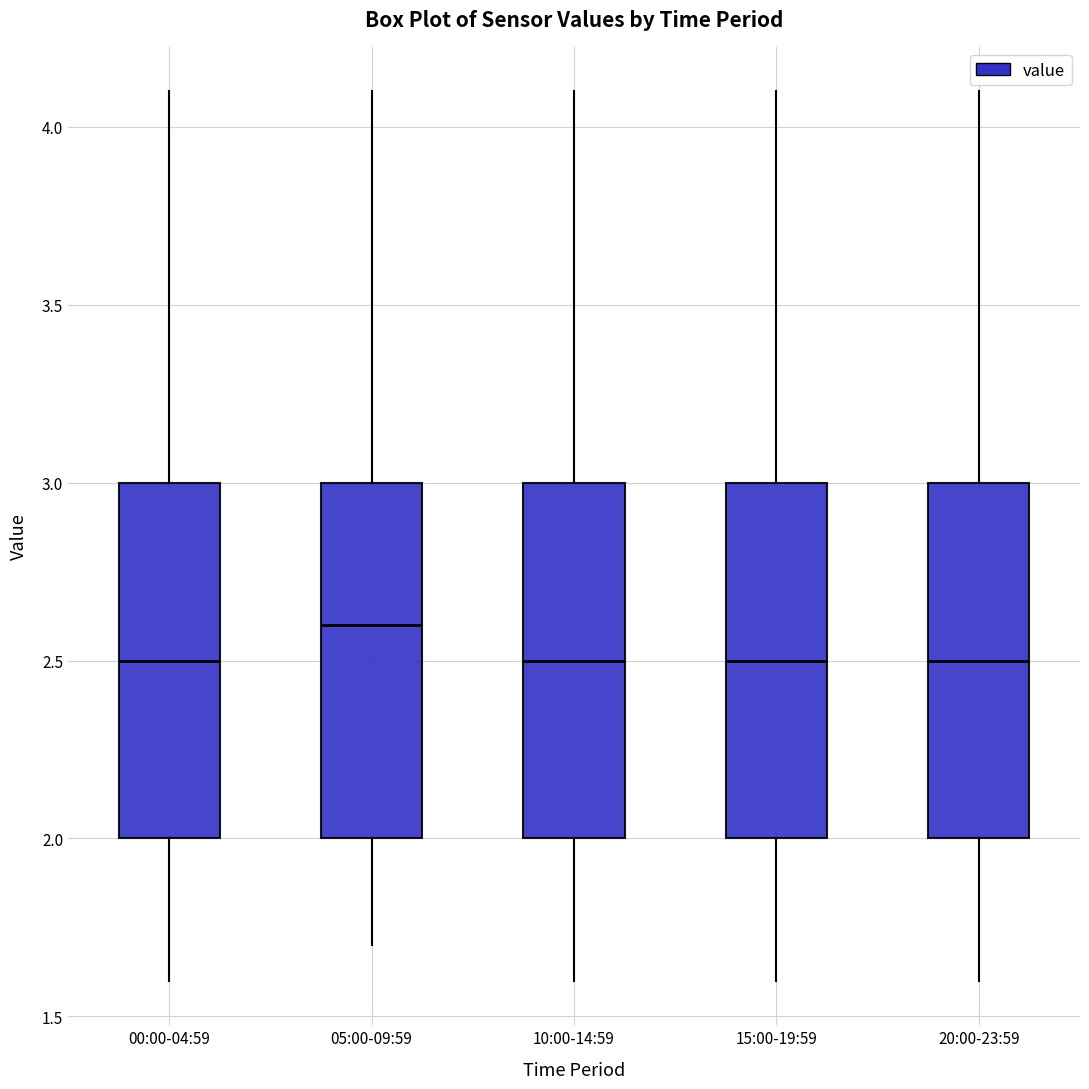

Reading left to right, transcribe this box plot: for each box, give where its median line is, the range the box spans, and where its two whiskers end, as read against the y-axis. The values are not printed on the chart, so give them approximately, as read against the axis.

00:00-04:59: median 2.5, box 2.0 to 3.0, whiskers 1.6 to 4.1
05:00-09:59: median 2.6, box 2.0 to 3.0, whiskers 1.7 to 4.1
10:00-14:59: median 2.5, box 2.0 to 3.0, whiskers 1.6 to 4.1
15:00-19:59: median 2.5, box 2.0 to 3.0, whiskers 1.6 to 4.1
20:00-23:59: median 2.5, box 2.0 to 3.0, whiskers 1.6 to 4.1